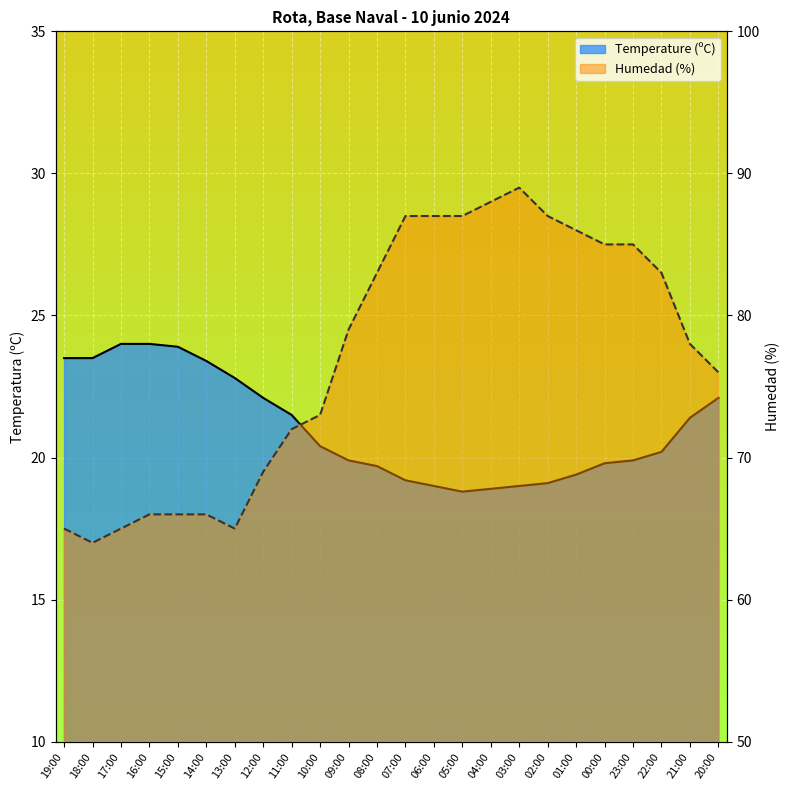

Reading left to right, transcribe all the data shown in this chart.

Temperature (ºC): 19:00=23.5	18:00=23.5	17:00=24.0	16:00=24.0	15:00=23.9	14:00=23.4	13:00=22.8	12:00=22.1	11:00=21.5	10:00=20.4	09:00=19.9	08:00=19.7	07:00=19.2	06:00=19.0	05:00=18.8	04:00=18.9	03:00=19.0	02:00=19.1	01:00=19.4	00:00=19.8	23:00=19.9	22:00=20.2	21:00=21.4	20:00=22.1
Humedad (%): 19:00=65.0	18:00=64.0	17:00=65.0	16:00=66.0	15:00=66.0	14:00=66.0	13:00=65.0	12:00=69.0	11:00=72.0	10:00=73.0	09:00=79.0	08:00=83.0	07:00=87.0	06:00=87.0	05:00=87.0	04:00=88.0	03:00=89.0	02:00=87.0	01:00=86.0	00:00=85.0	23:00=85.0	22:00=83.0	21:00=78.0	20:00=76.0